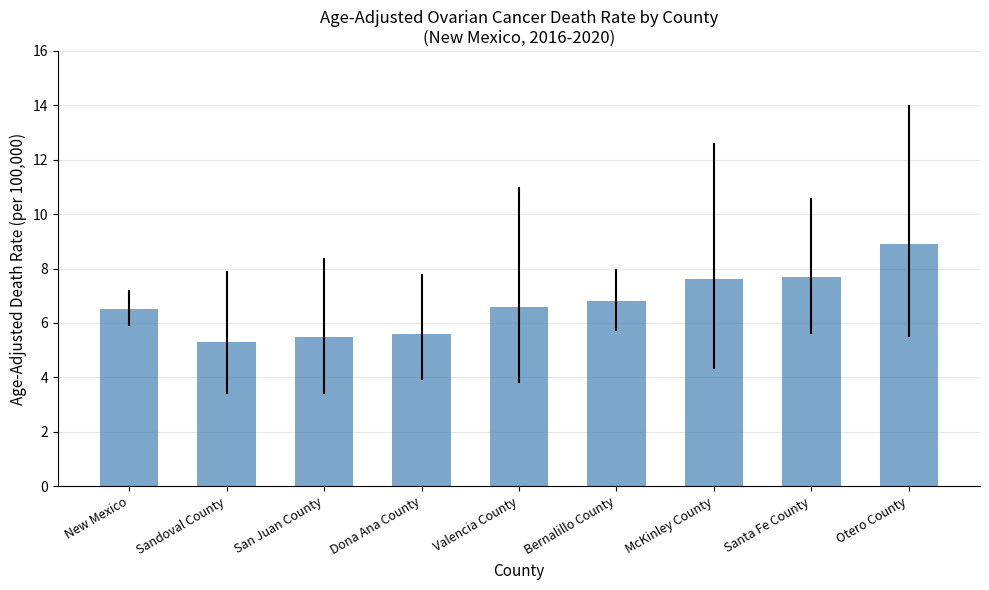

Is it true that the value at New Mexico is 6.5?

True